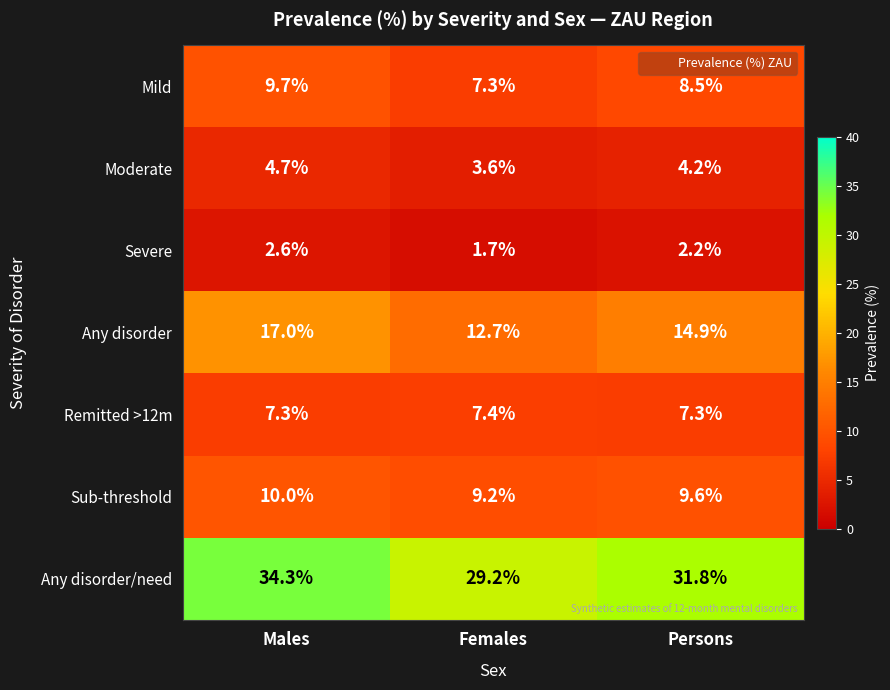

Is it true that Any disorder/need equals 17.1 at Males?

False